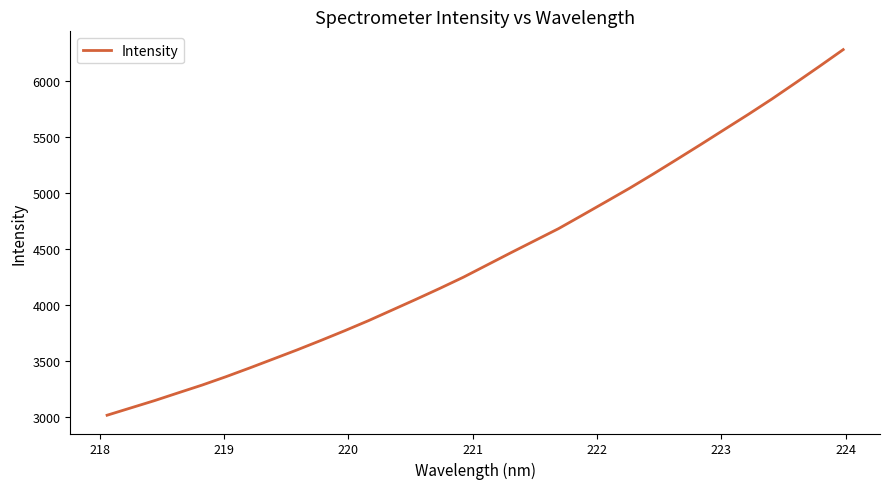

What is the smallest value displayed?

3018.4